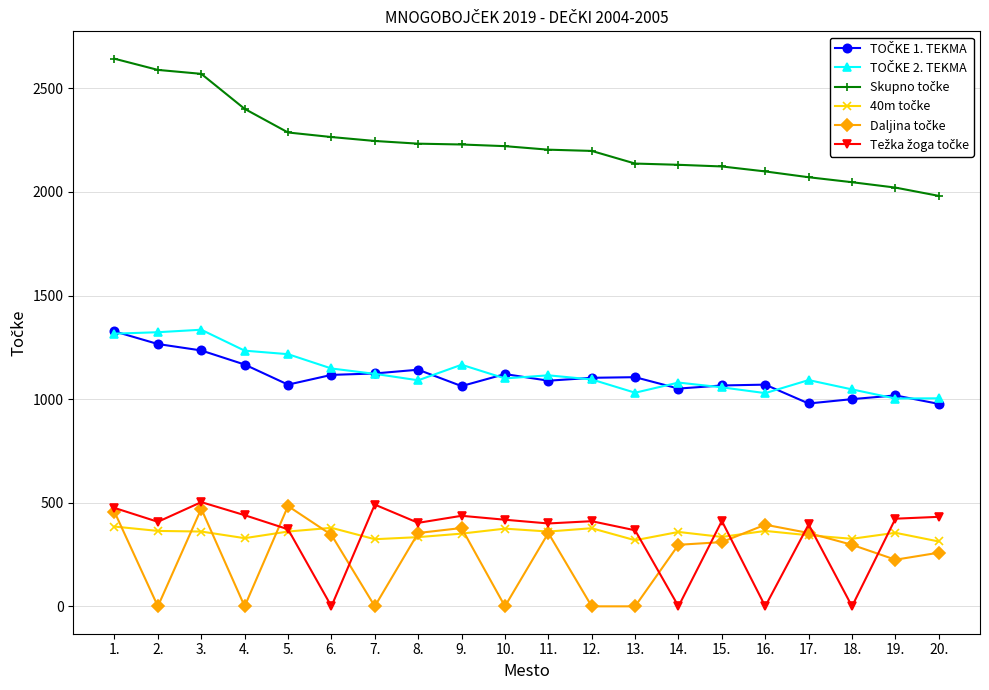

Count the number of data series in this chart.

6